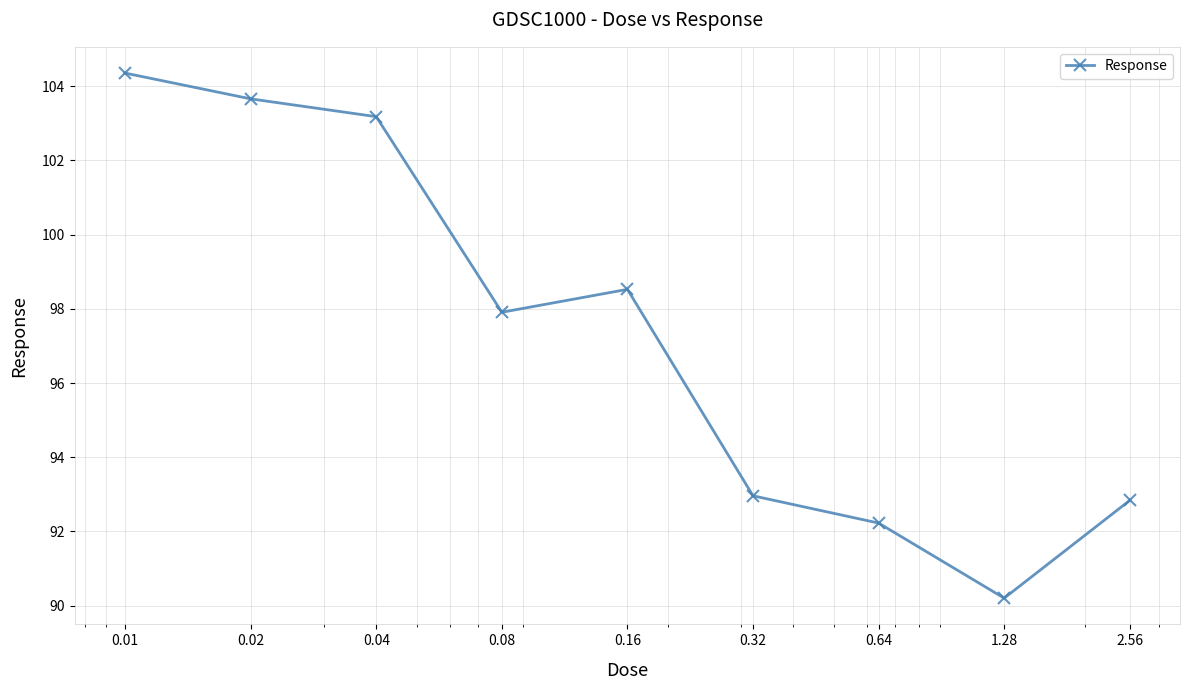

What is the difference between the maximum and minimum values?

14.2